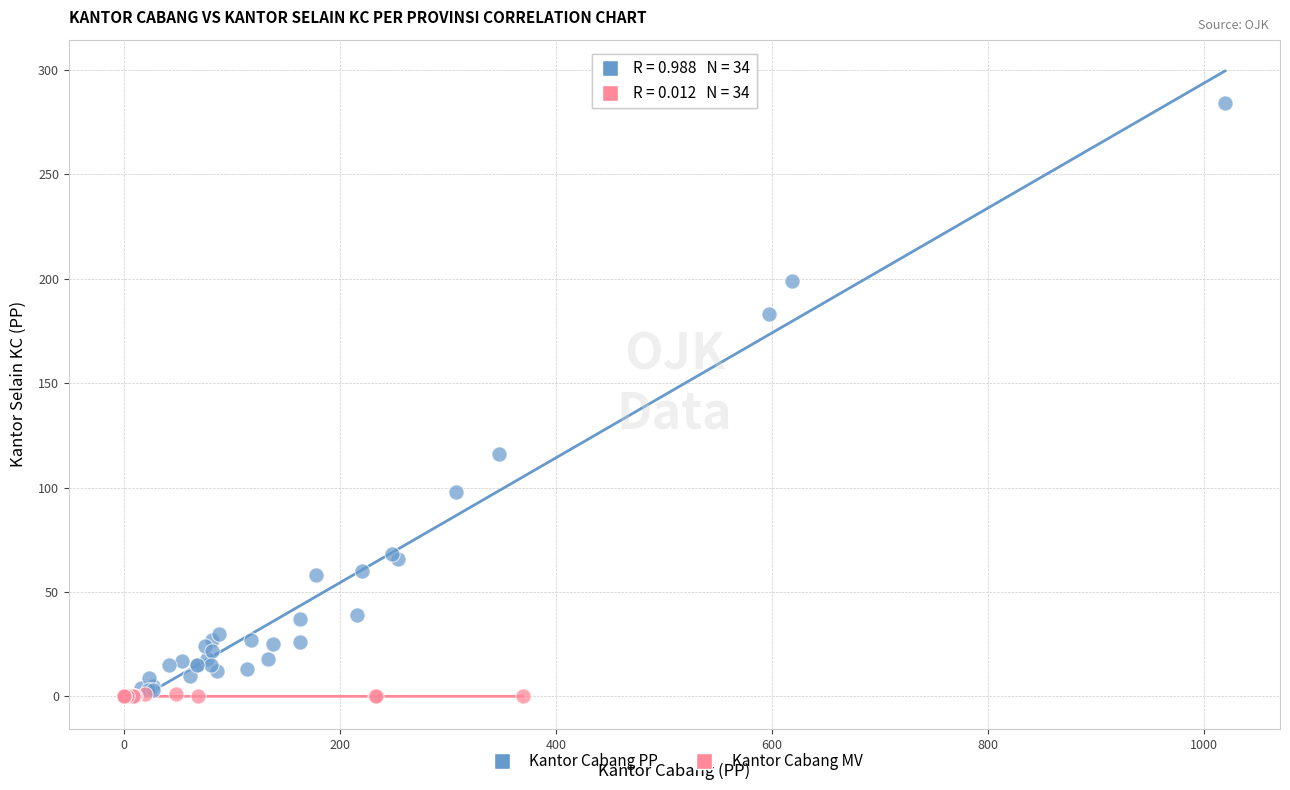

Which series contains the highest Y value?

Kantor Cabang PP